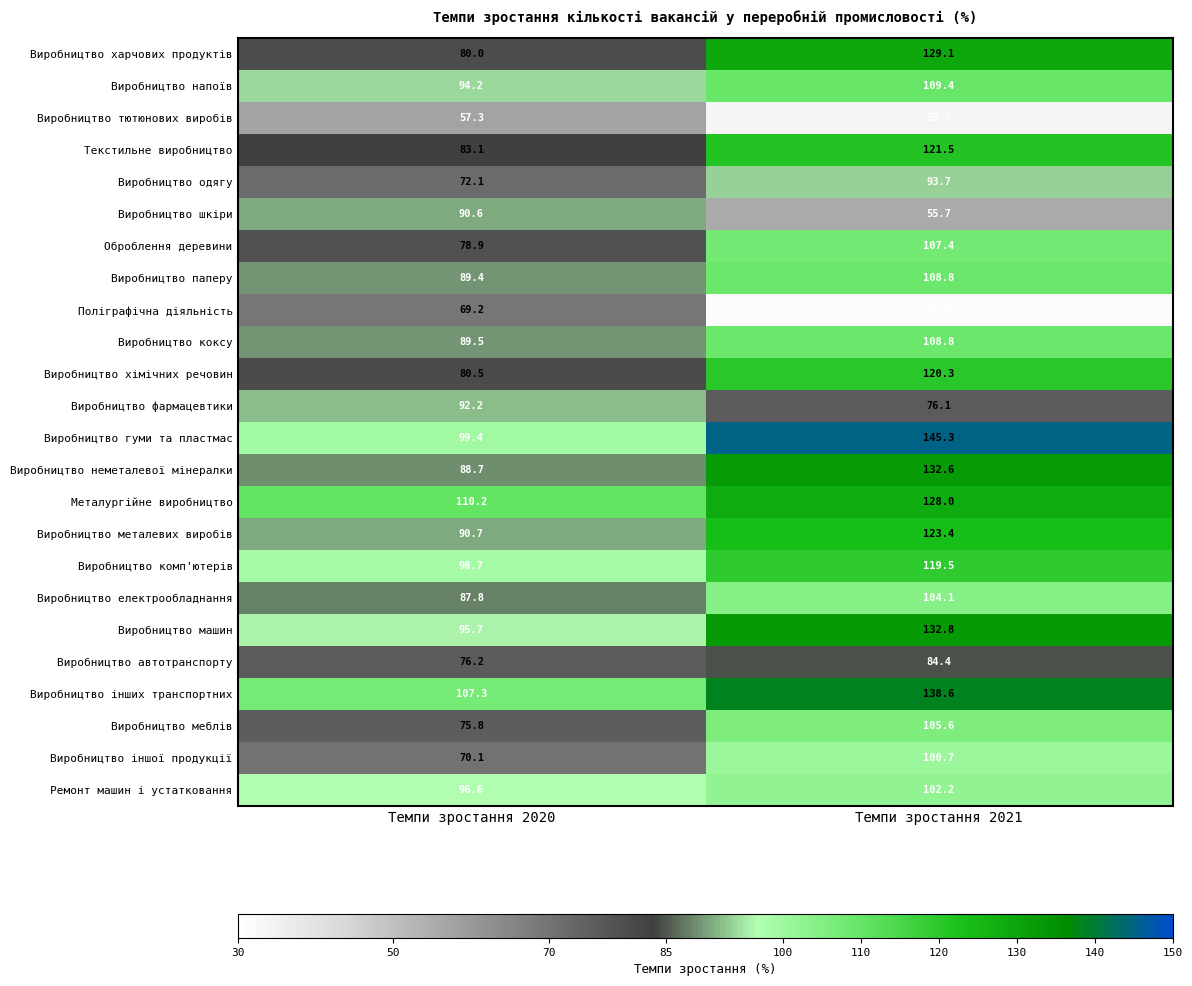

Which series has the largest range (max minus min)?

Виробництво харчових продуктів